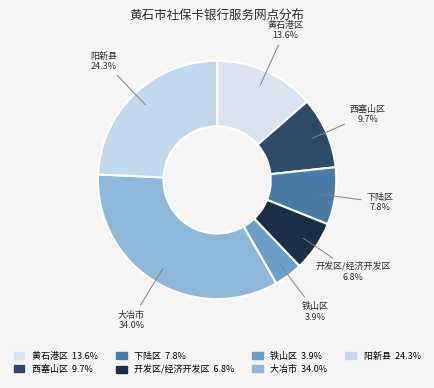

Is there any slice that represents more than half of the pie?

No